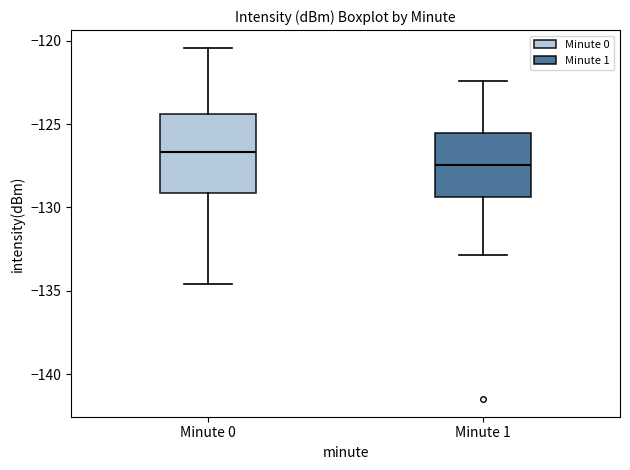

Which box's median line is the highest?

Minute 0